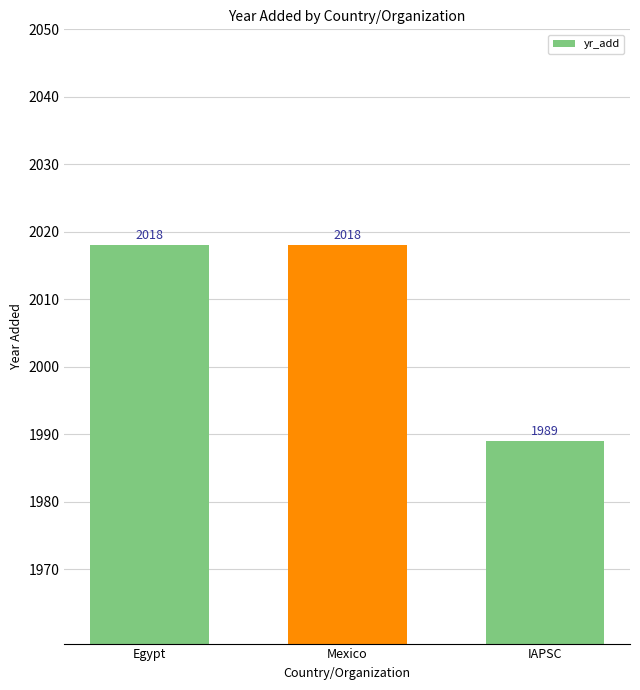

How many data points does each series have?

3